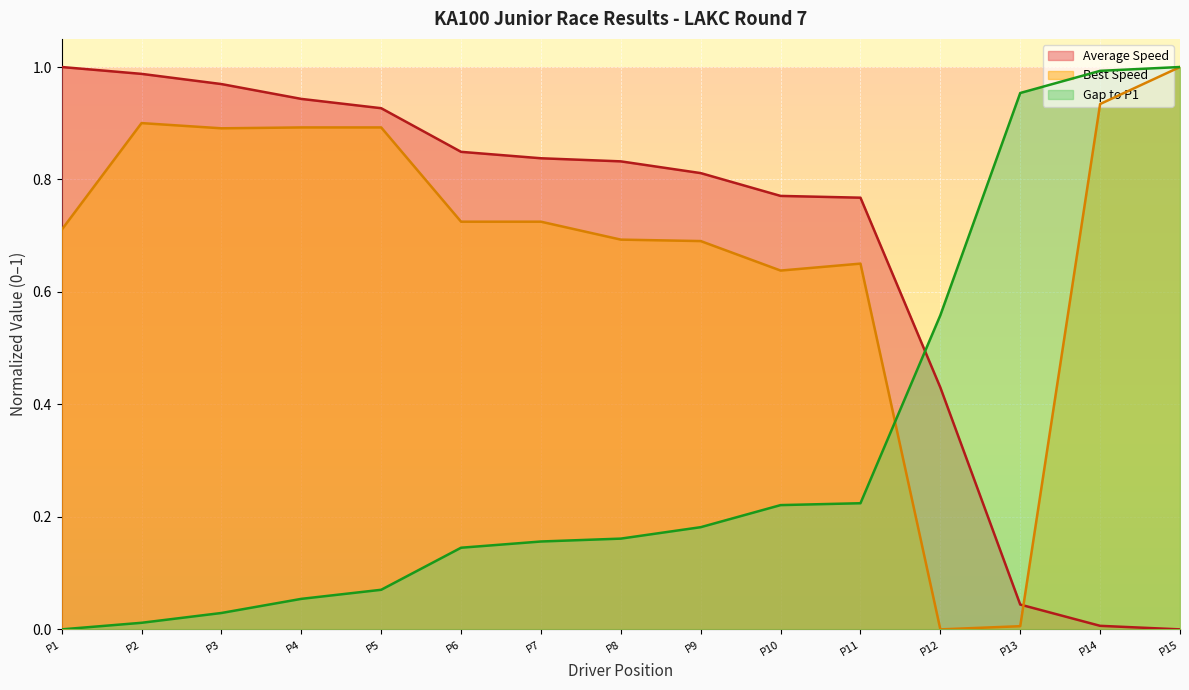

Which category has the highest value in the Best Speed series?

P15